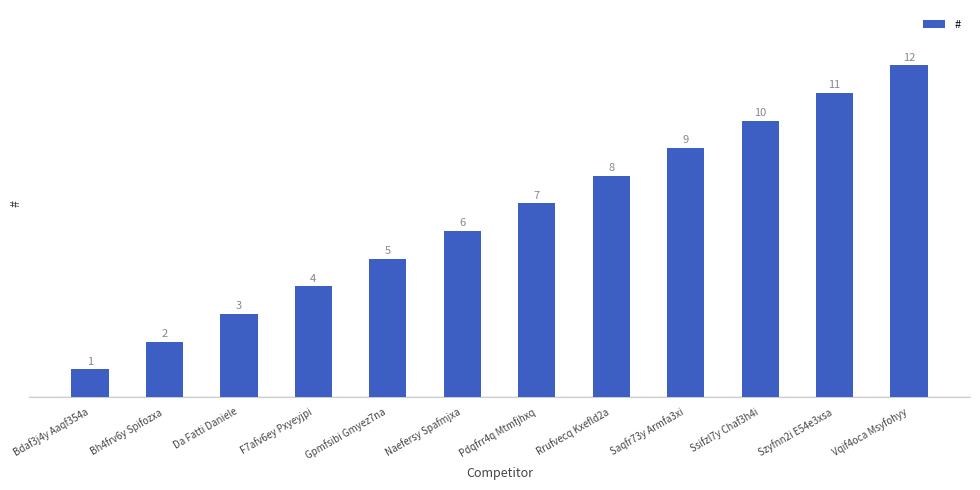

Between Naefersy Spafmjxa and Saqfr73y Armfa3xi, which is larger?

Saqfr73y Armfa3xi